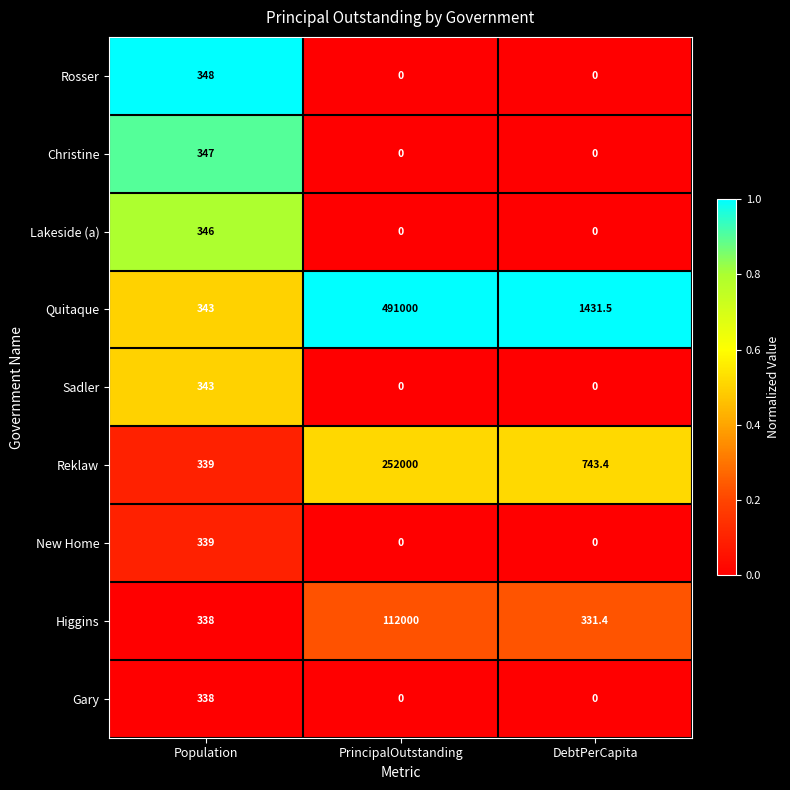

What is the highest value of the New Home series?

339.0